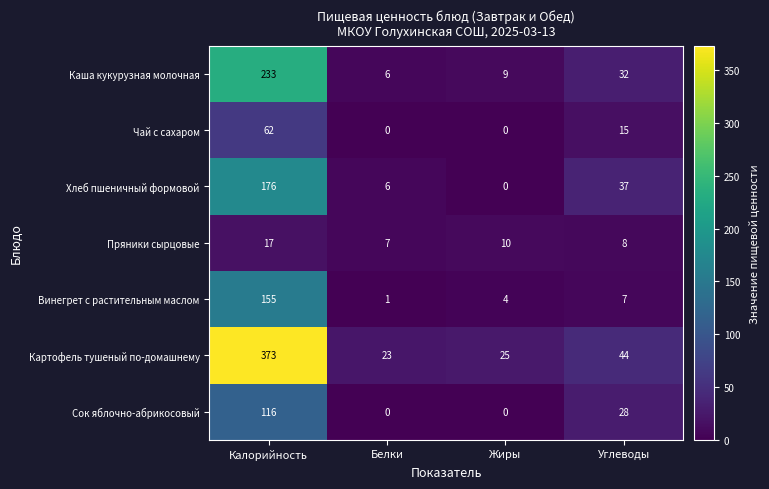

What is the maximum value shown in the chart?

373